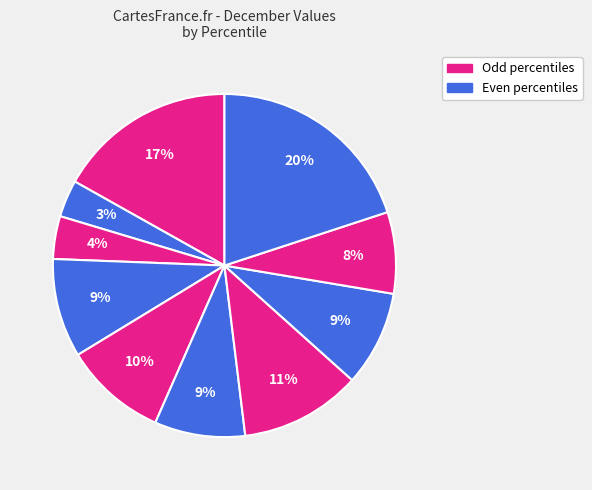

Does any single category account for the majority?

No